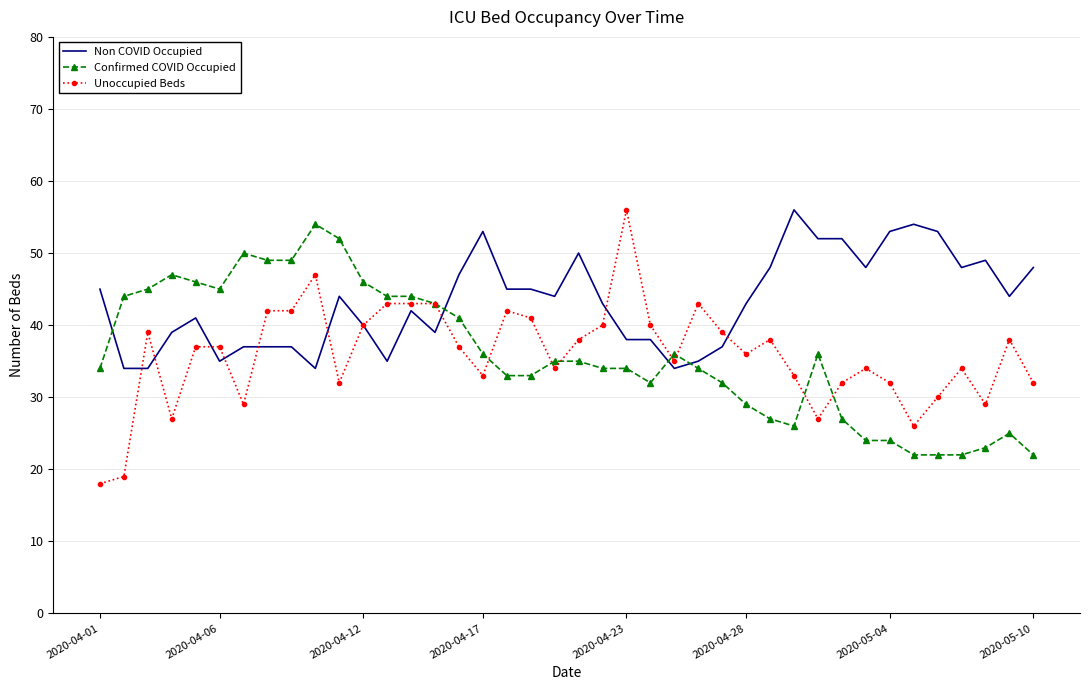

What is the minimum value for Unoccupied Beds?

18